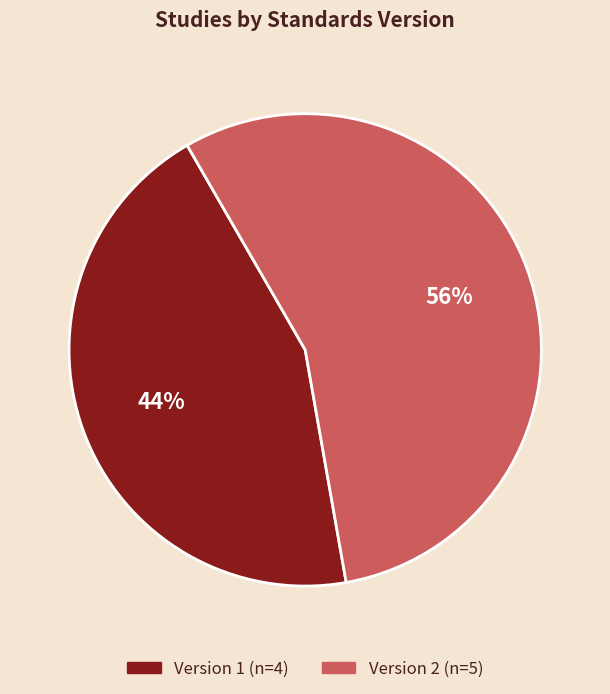

To the nearest percent, what is the average slice percentage?

50%